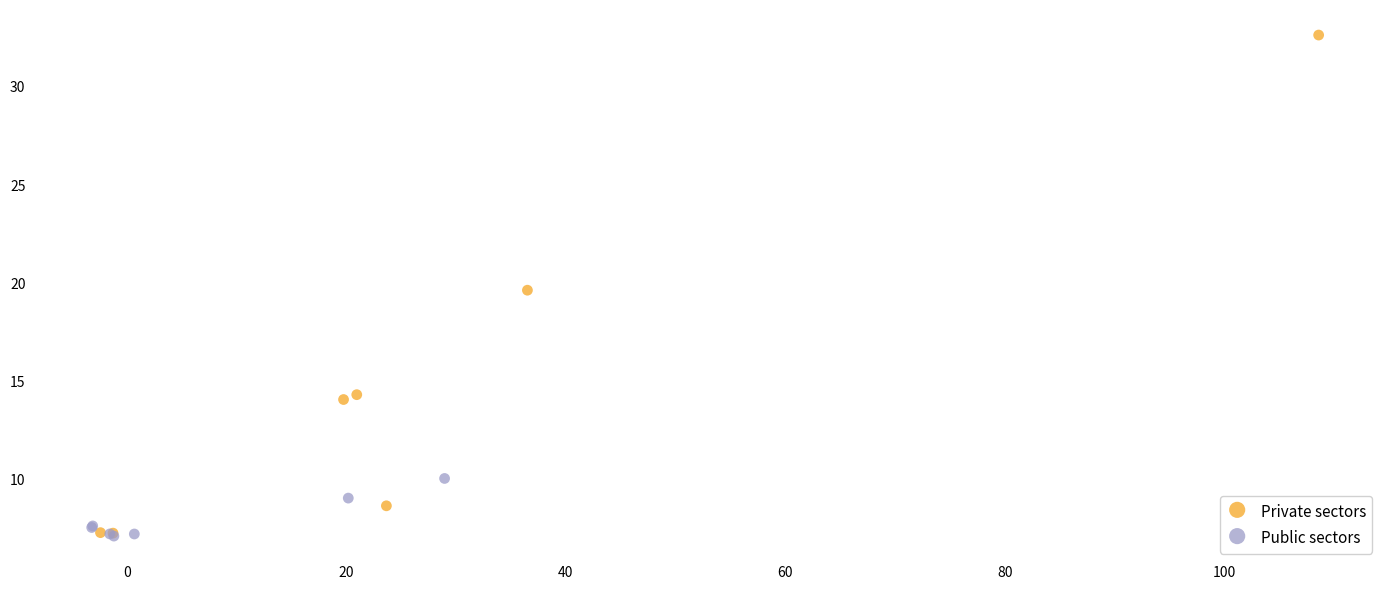

Which series reaches the maximum Y coordinate?

Private sectors